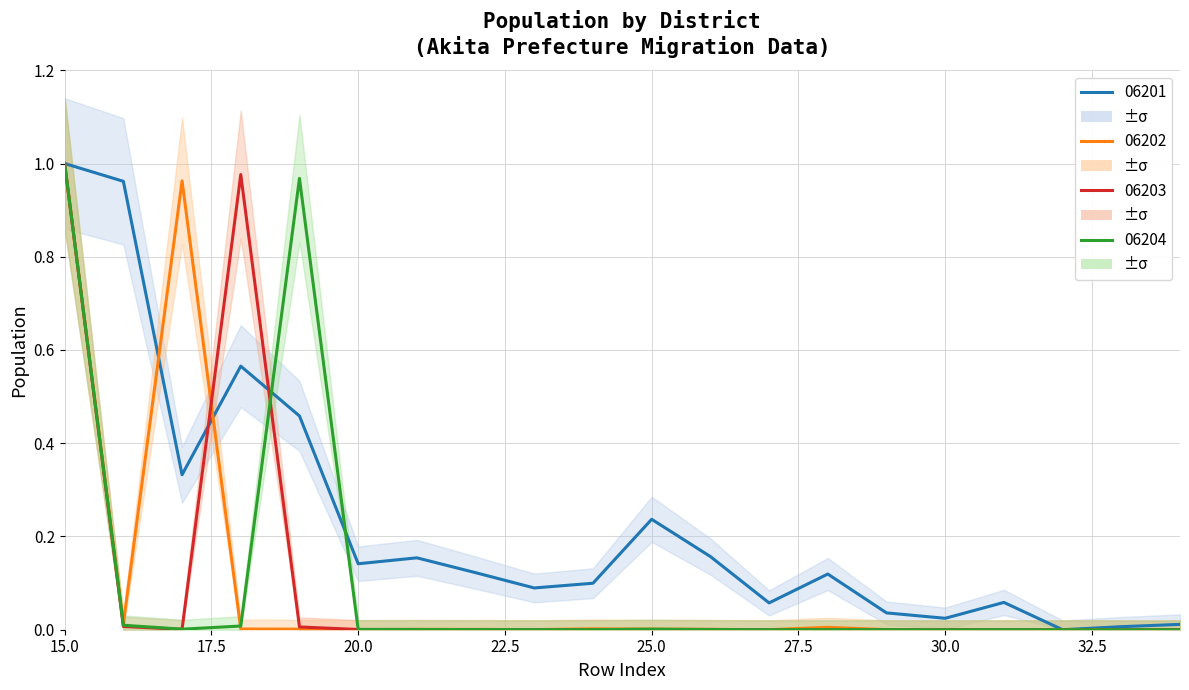

Rank the series at 18 from lowest to highest value.

06202, 06204, 06201, 06203